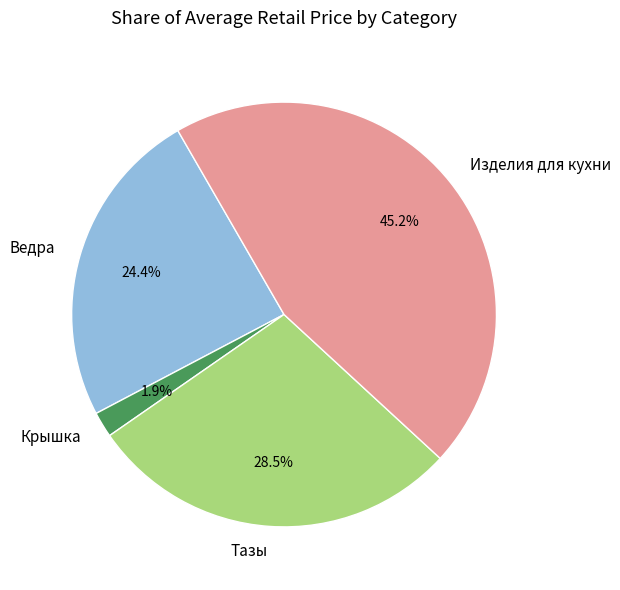

To the nearest percent, what percentage of the pie is Ведра?

24%